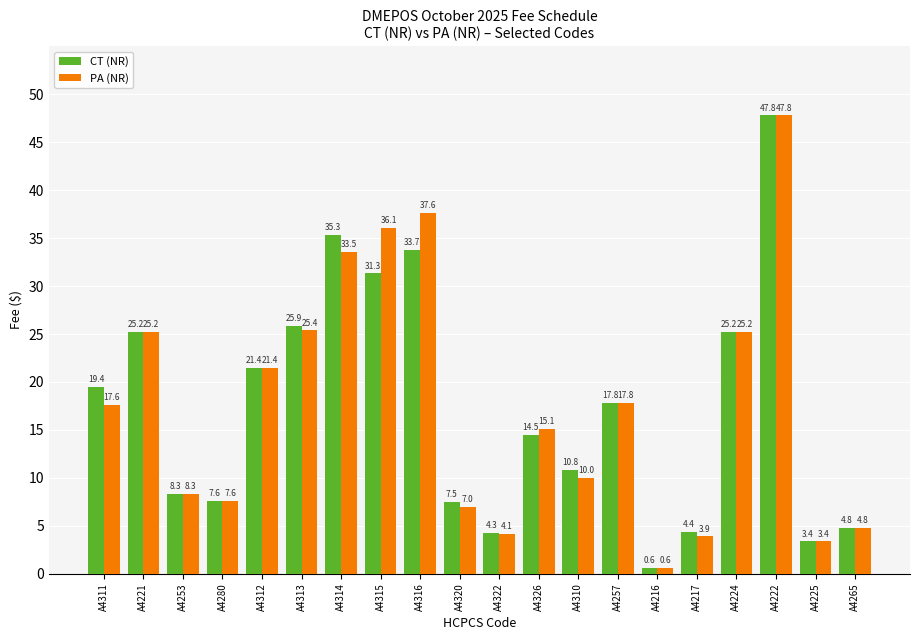

At which label does PA (NR) first exceed 17?

A4311